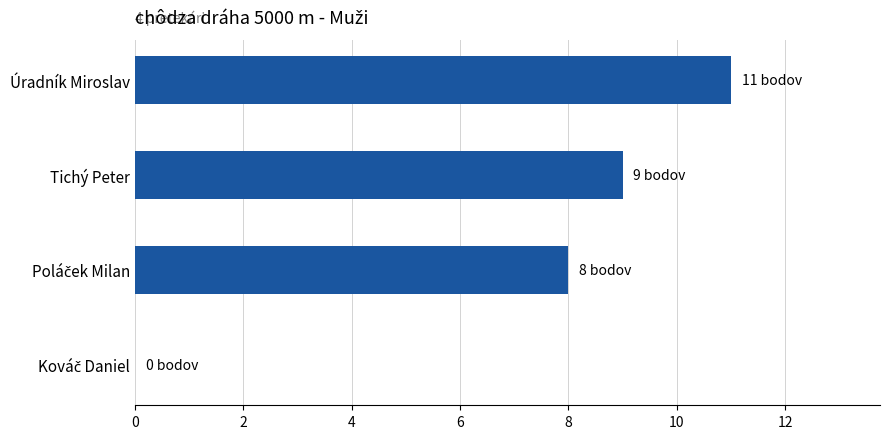

What is the maximum value shown in the chart?

11